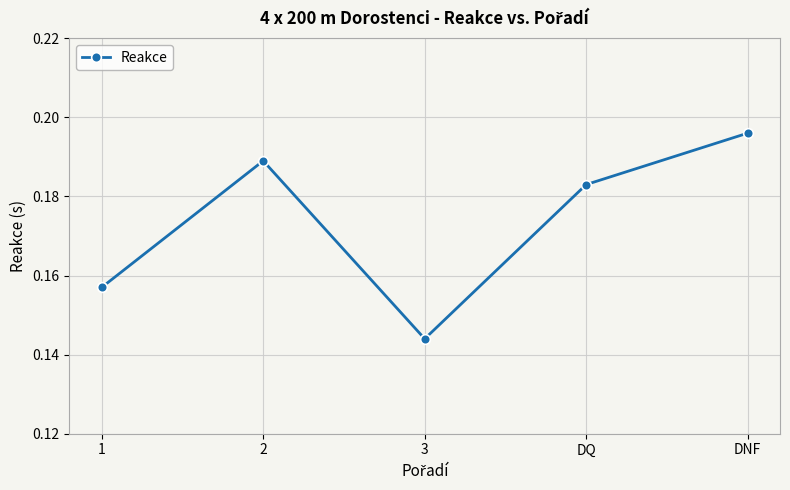

At which label is the value closest to 0?

3